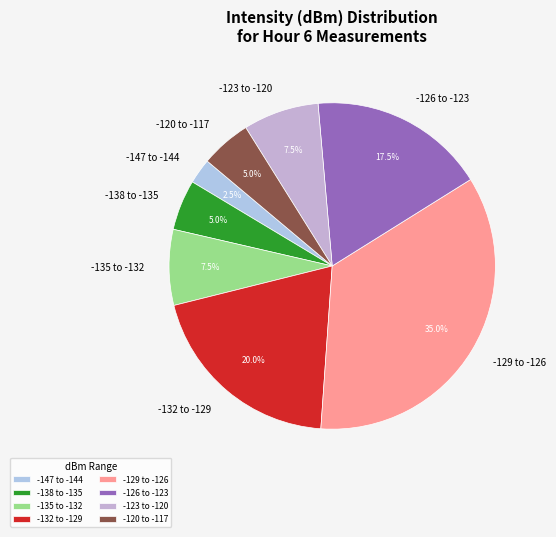

What is the ratio of the value at -138 to -135 to the value at -120 to -117?

1.0